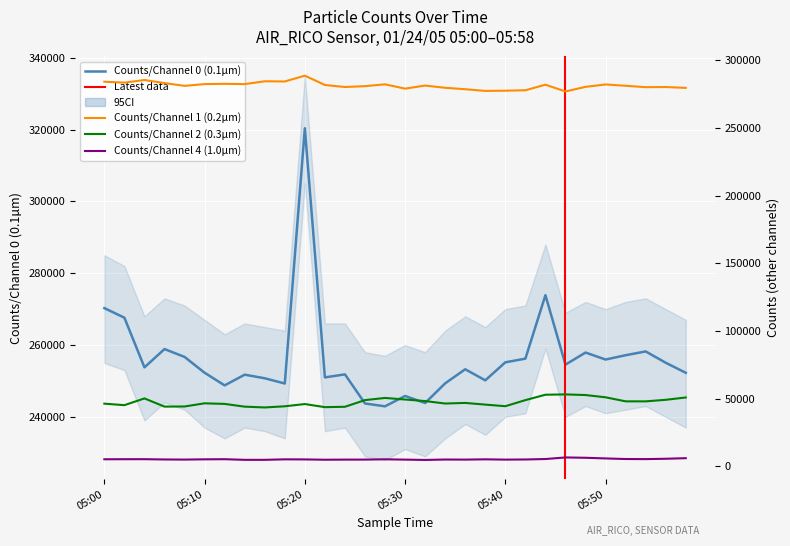

In Counts/Channel 4 (1.0µm), how many points are lower than both neighbors (excluding endpoints)?

7